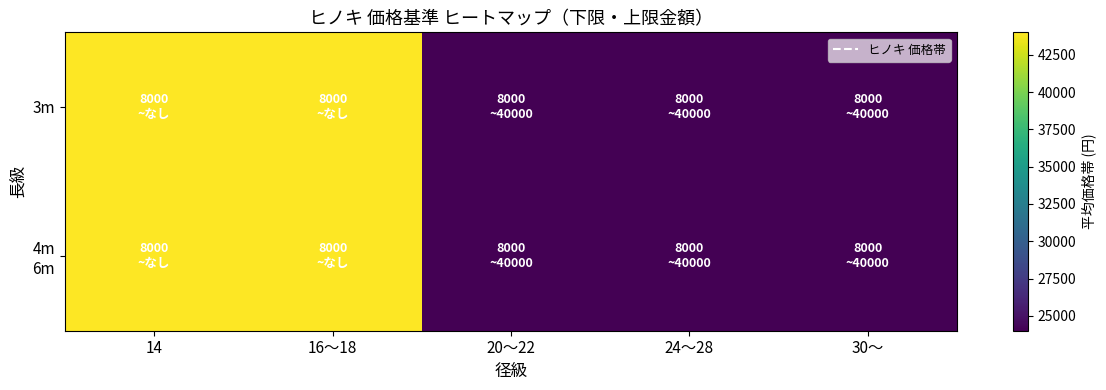

Which series has the largest total across all categories?

3m